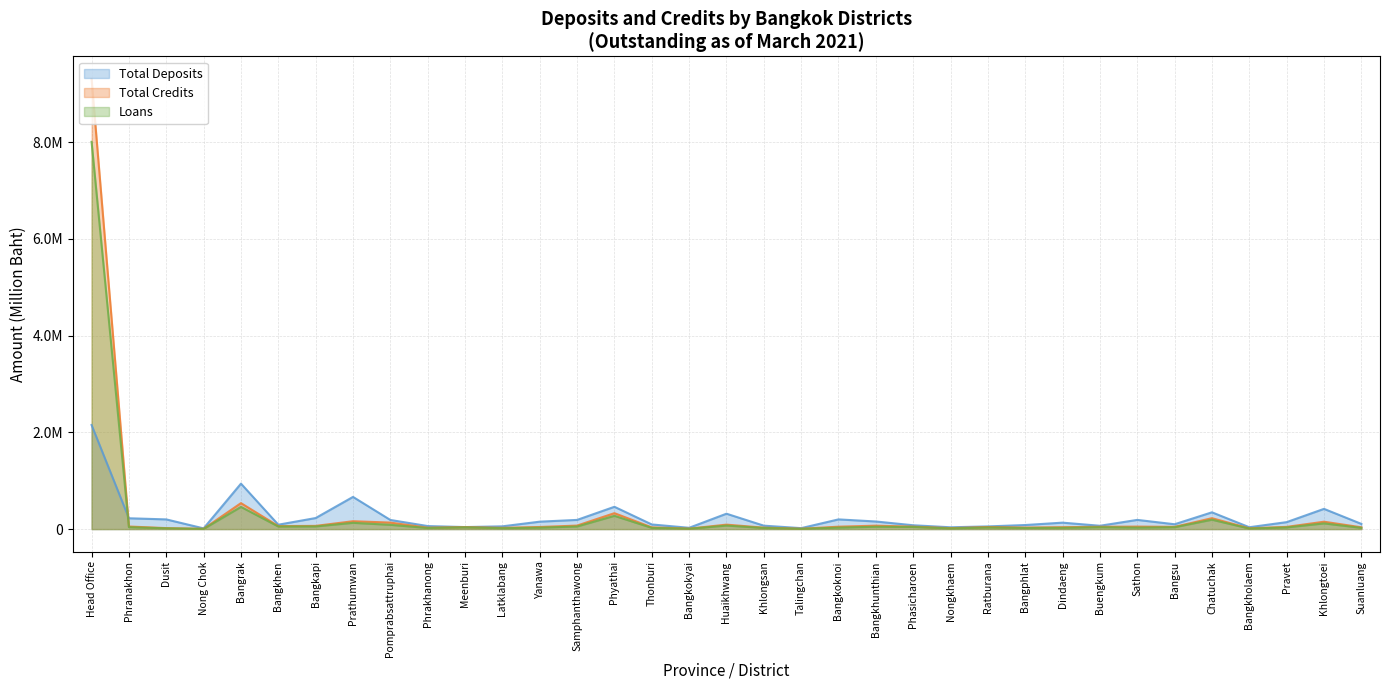

The value of Total Credits (line) at Samphanthawong is 38311. True or false?

False